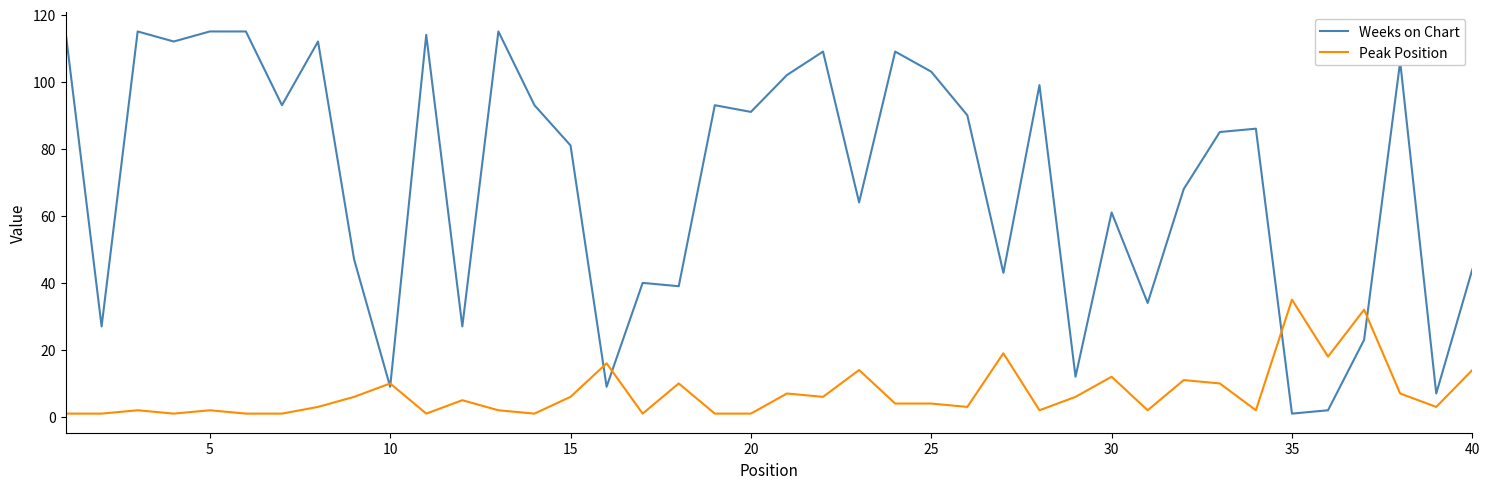

True or false: Peak Position and Weeks on Chart cross at least once.

True